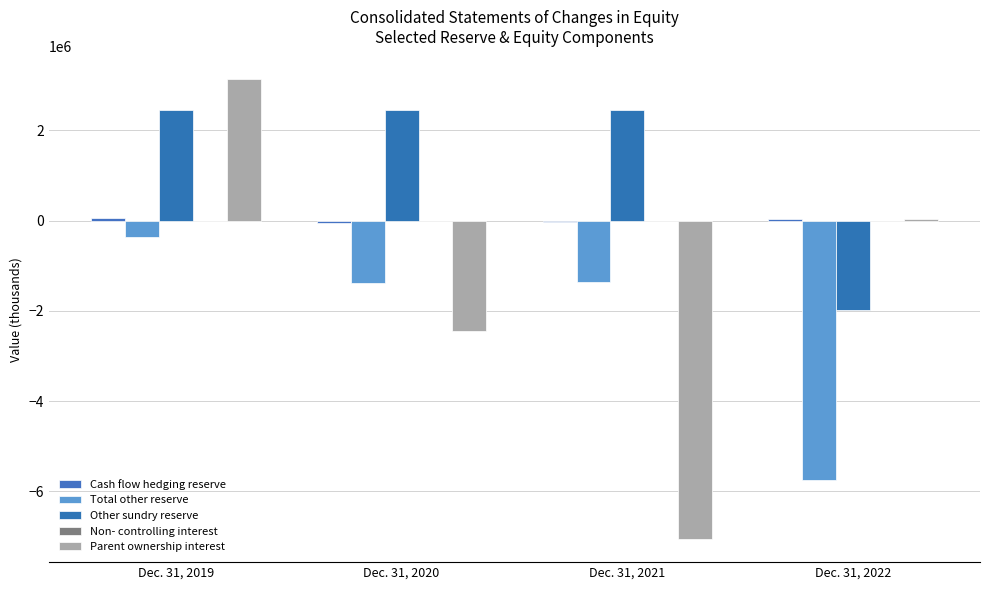

Does the chart contain stacked bars?

No